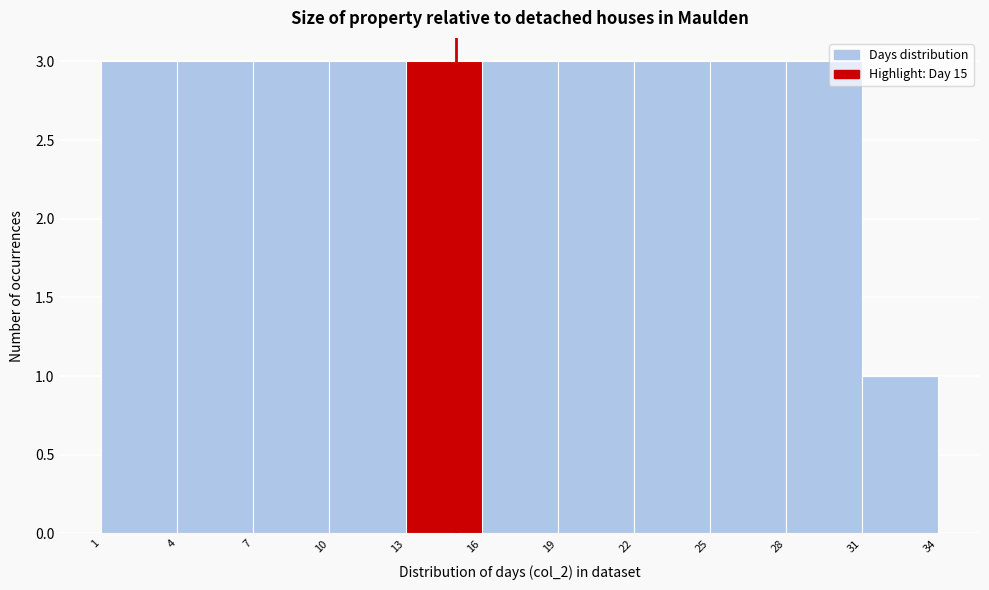

Reading left to right, list every bar in this chart as the range it spans on the x-axis followed by its height. The values are not printed on the chart, so give them approximately, as read against the axis.

1 to 4: 3
4 to 7: 3
7 to 10: 3
10 to 13: 3
13 to 16: 3
16 to 19: 3
19 to 22: 3
22 to 25: 3
25 to 28: 3
28 to 31: 3
31 to 34: 1